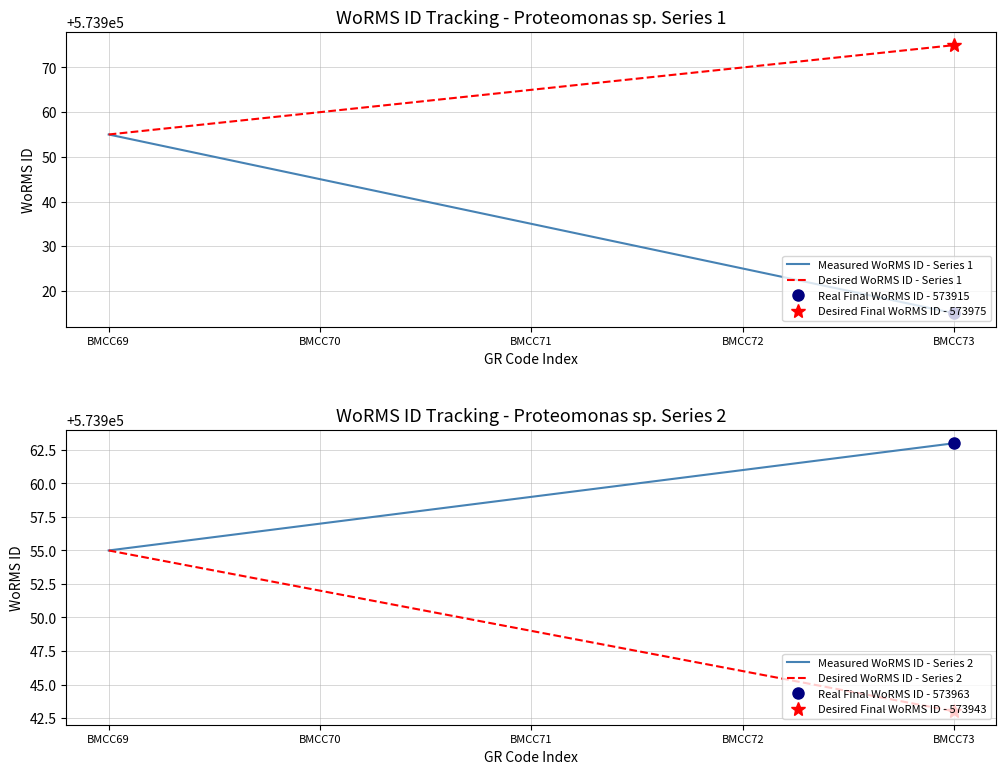

Which category has the highest value across all series?

BMCC73